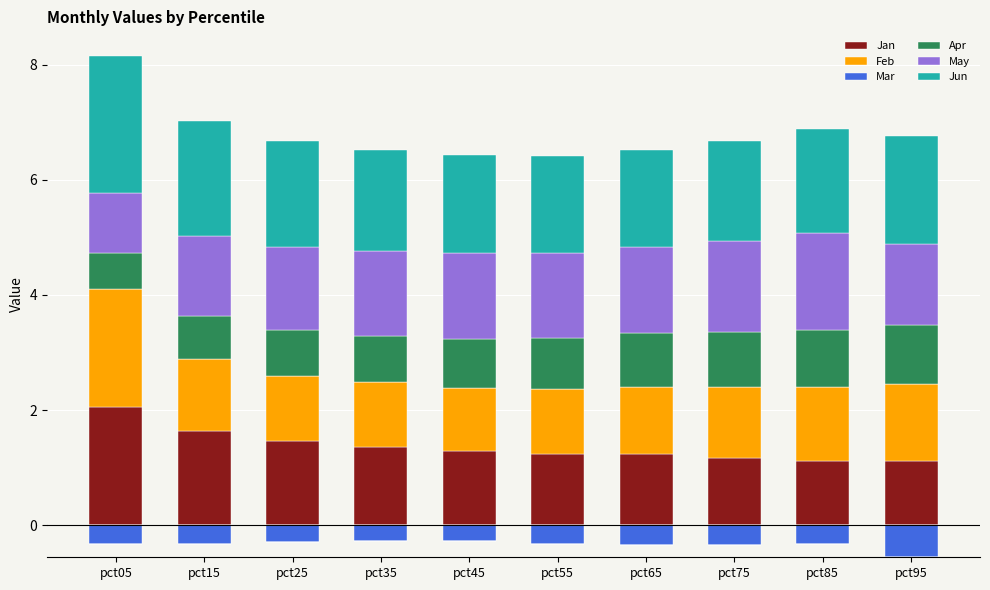

List the series in order of their peak value, highest first.

Jun, Jan, Feb, May, Apr, Mar